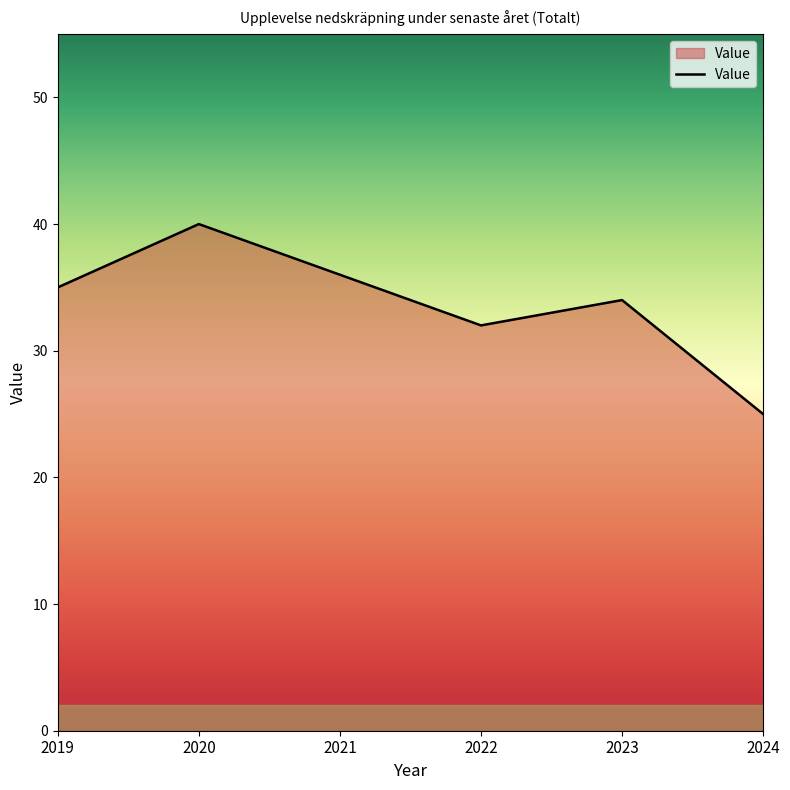

Approximately how many times larger is the value at 2023 compared to 2022?

1.1